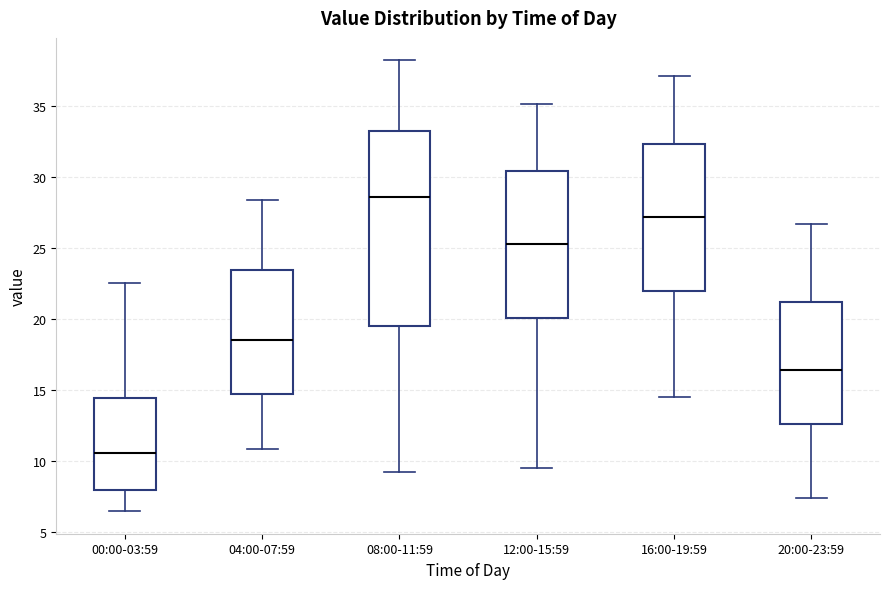

Reading left to right, read every box against the y-axis: the position of its median line, the range the box covers, and the ends of its whiskers. The values are not printed on the chart, so give them approximately, as read against the axis.

00:00-03:59: median 10.5, box 8.0 to 14.5, whiskers 6.5 to 22.5
04:00-07:59: median 18.5, box 14.5 to 23.5, whiskers 11.0 to 28.5
08:00-11:59: median 28.5, box 19.5 to 33.0, whiskers 9.0 to 38.0
12:00-15:59: median 25.5, box 20.0 to 30.5, whiskers 9.5 to 35.0
16:00-19:59: median 27.0, box 22.0 to 32.5, whiskers 14.5 to 37.0
20:00-23:59: median 16.5, box 12.5 to 21.0, whiskers 7.5 to 26.5